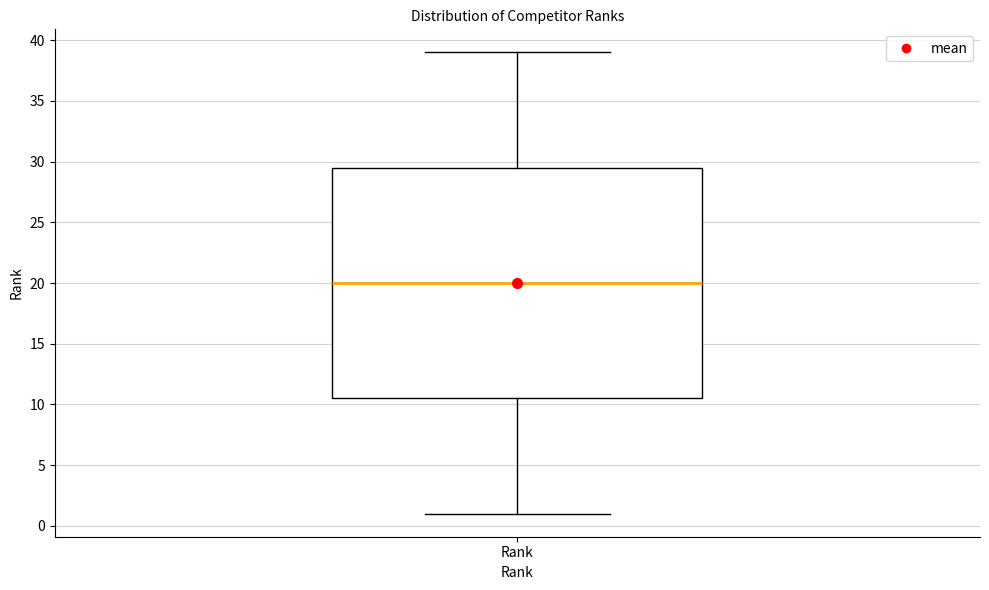

Where does the lower whisker of the box for Rank end on the y-axis? The values are not printed on the chart, so give them approximately, as read against the axis.

1.0